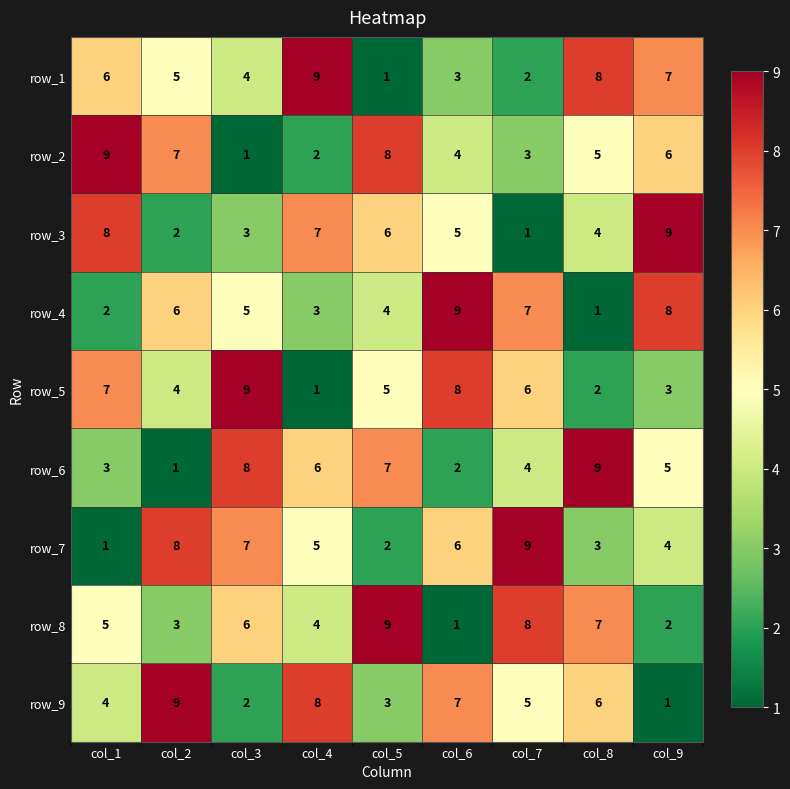

Between col_1 and col_3, which series saw the biggest shift?

row_2